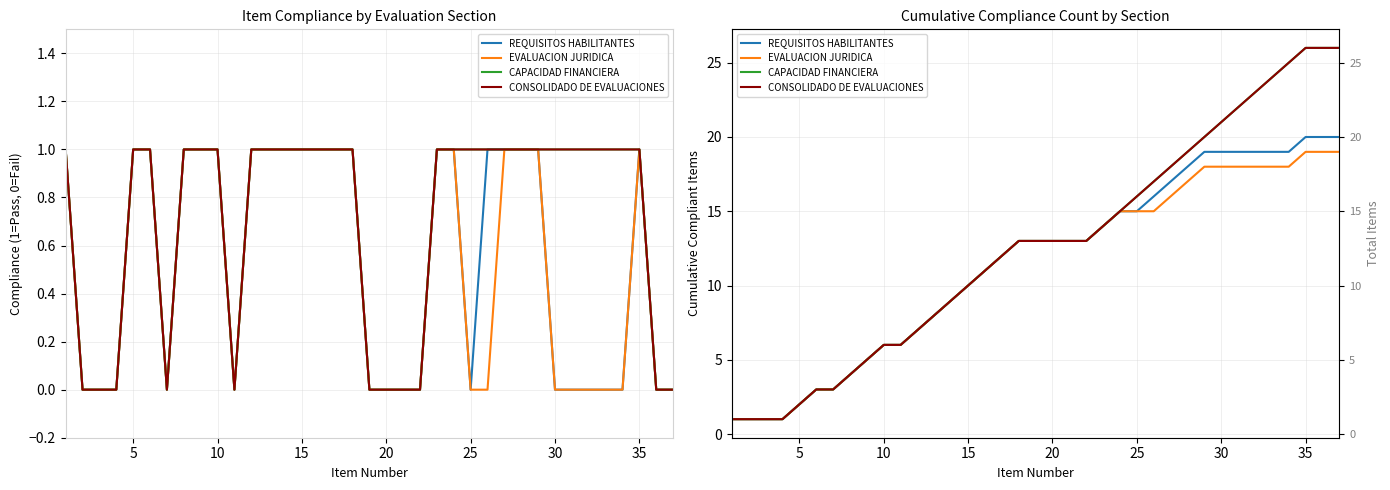

Reading left to right, what are all the values shown in this chart?

REQUISITOS HABILITANTES: 1	1	1	1	2	3	3	4	5	6	6	7	8	9	10	11	12	13	13	13	13	13	14	15	15	16	17	18	19	19	19	19	19	19	20	20	20
EVALUACION JURIDICA: 1	1	1	1	2	3	3	4	5	6	6	7	8	9	10	11	12	13	13	13	13	13	14	15	15	15	16	17	18	18	18	18	18	18	19	19	19
CAPACIDAD FINANCIERA: 1	1	1	1	2	3	3	4	5	6	6	7	8	9	10	11	12	13	13	13	13	13	14	15	16	17	18	19	20	21	22	23	24	25	26	26	26
CONSOLIDADO DE EVALUACIONES: 1	1	1	1	2	3	3	4	5	6	6	7	8	9	10	11	12	13	13	13	13	13	14	15	16	17	18	19	20	21	22	23	24	25	26	26	26